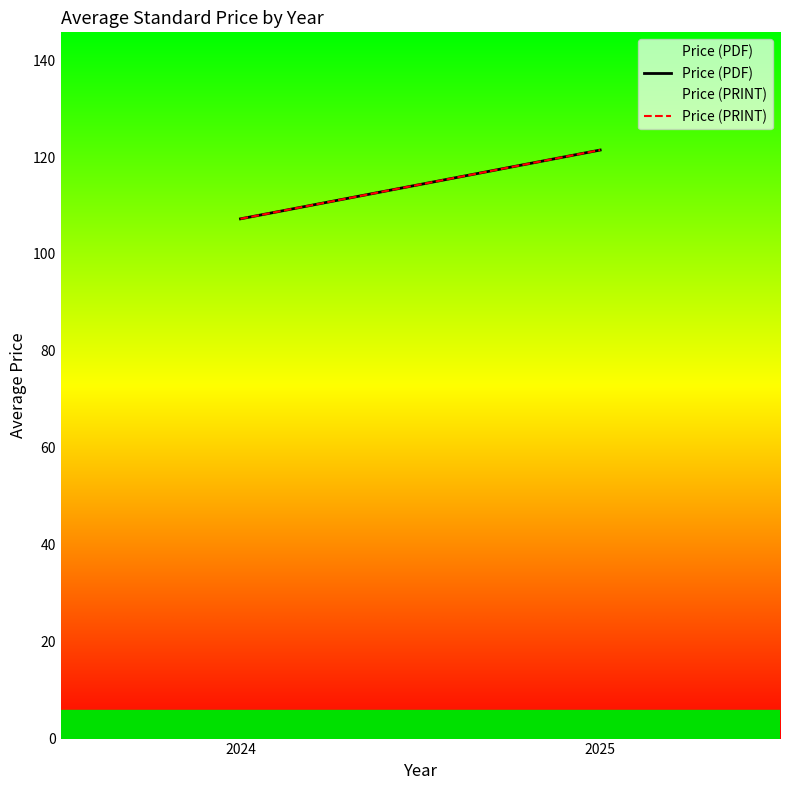

What is the average value of the Price (PDF) series?

114.3